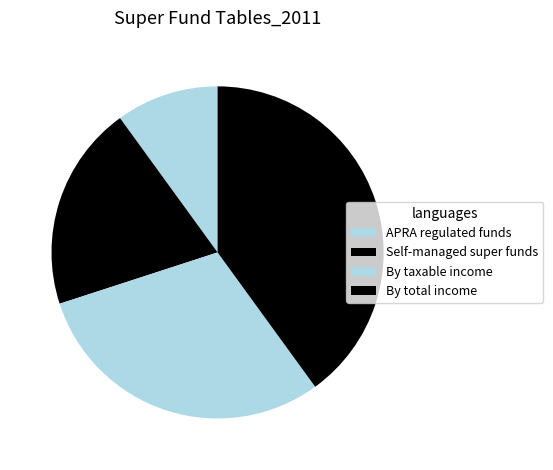

True or false: APRA regulated funds accounts for 10% of the total.

True